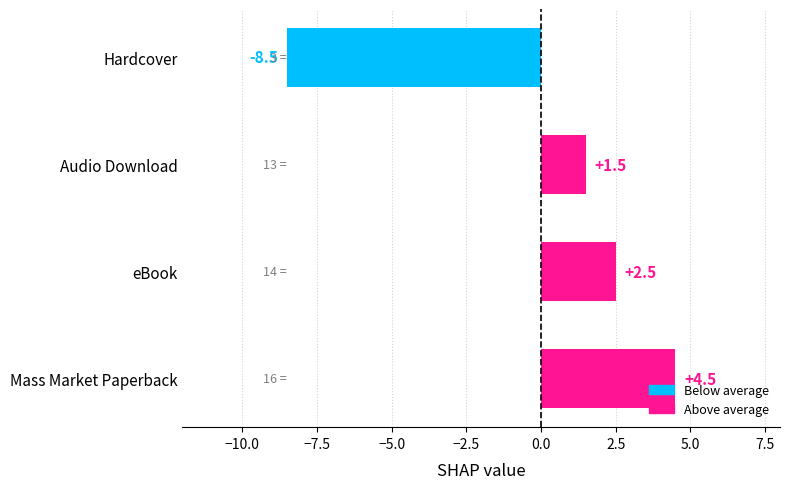

The chart shows a value of 2.5 at eBook. True or false?

True